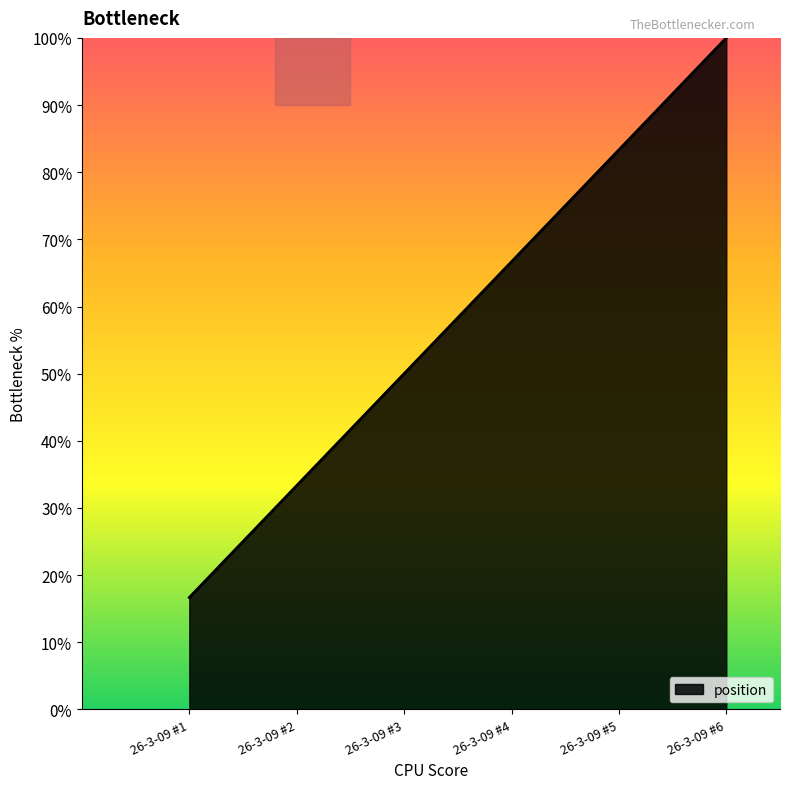

Is this an area chart (filled region under the line)?

Yes